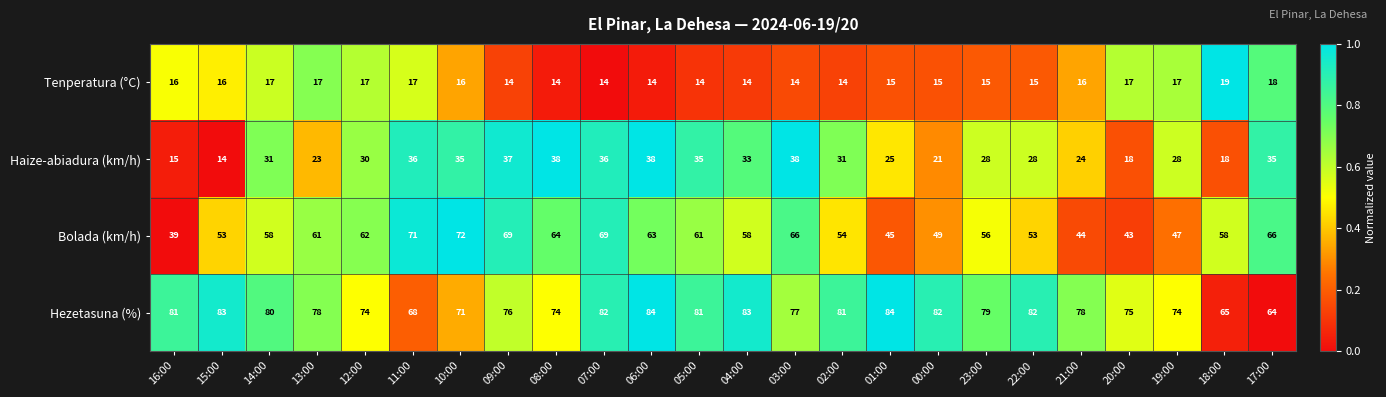

What is the total value across all series at 18:00?

160